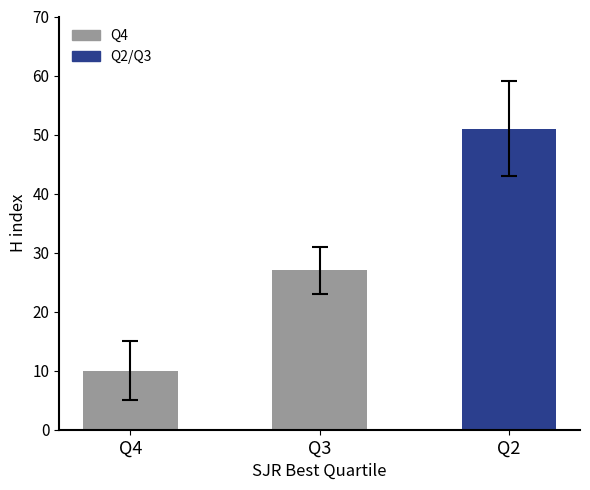

Reading right to left, extract all data points from this chart.

51	27	10